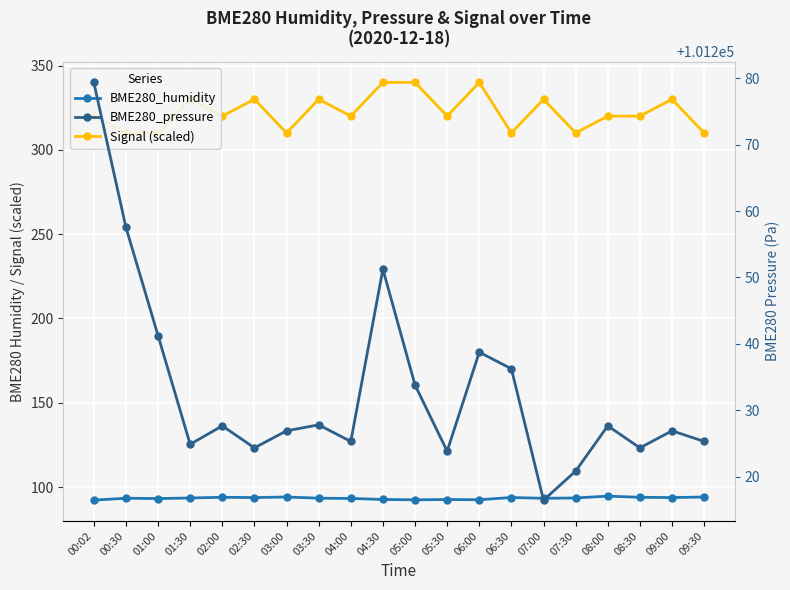

How many values in the Signal (scaled) series are below 320?

6